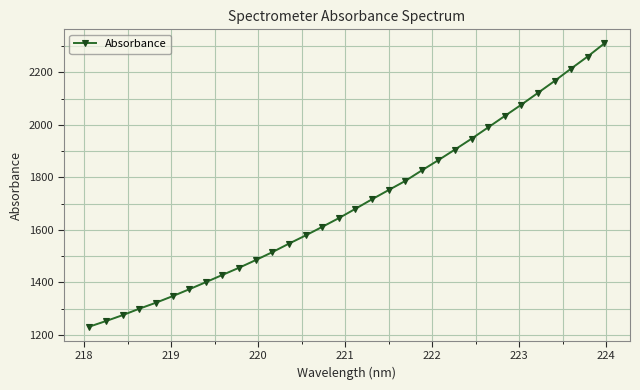

What is the smallest value displayed?

1231.0